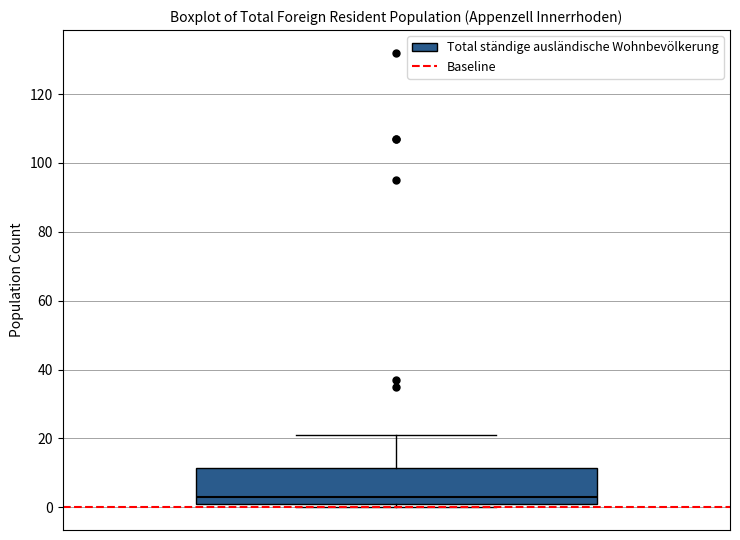

Where does the upper whisker of the box end on the y-axis? The values are not printed on the chart, so give them approximately, as read against the axis.

22